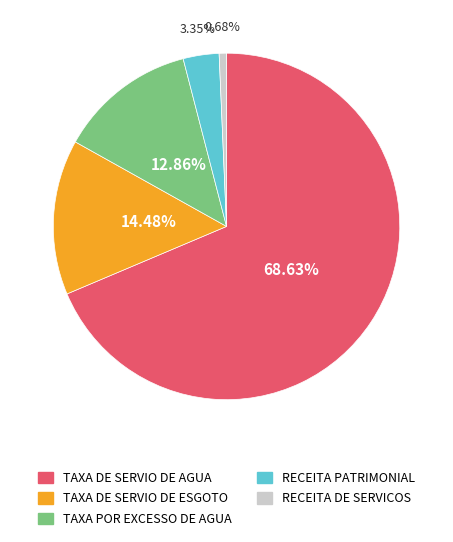

Rank the categories by value from highest to lowest.

TAXA DE SERVIO DE AGUA, TAXA DE SERVIO DE ESGOTO, TAXA POR EXCESSO DE AGUA, RECEITA PATRIMONIAL, RECEITA DE SERVICOS